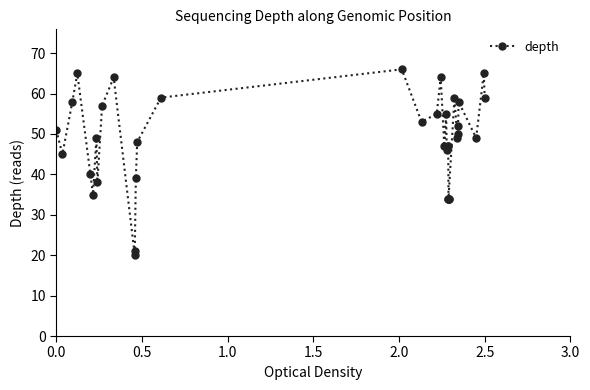

How many lines are shown in the chart?

1